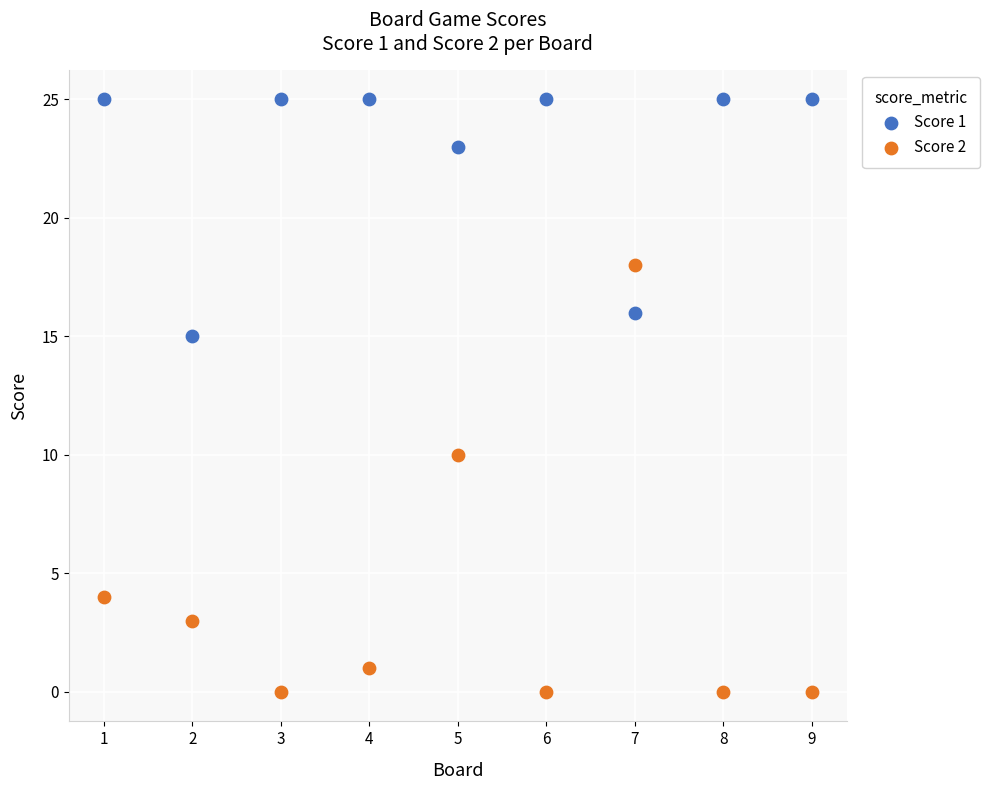

Across all data points, what is the range of Y values (max minus min)?

25